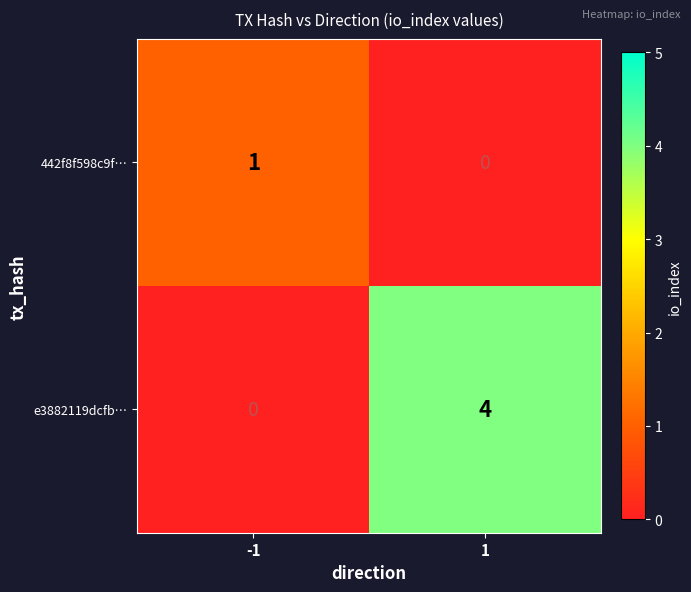

Which series has the largest range (max minus min)?

e3882119dcfb…